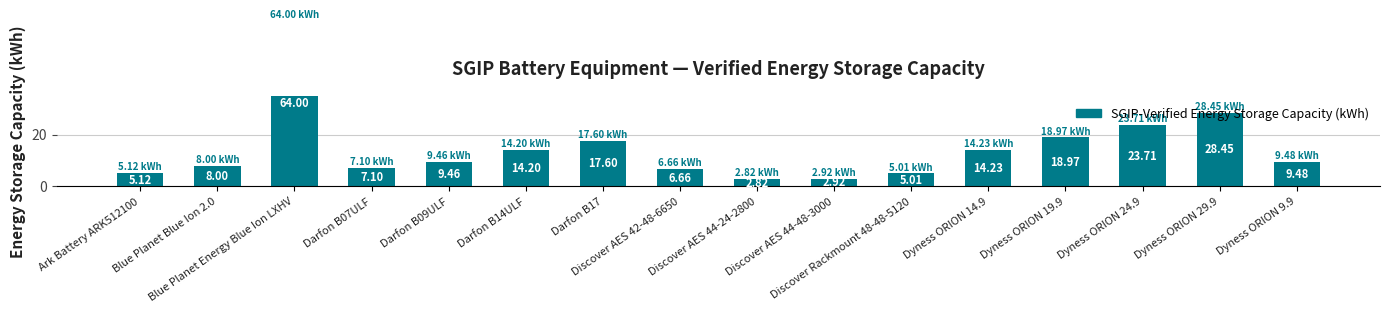

The chart shows a value of 9.5 at Dyness ORION 9.9. True or false?

True